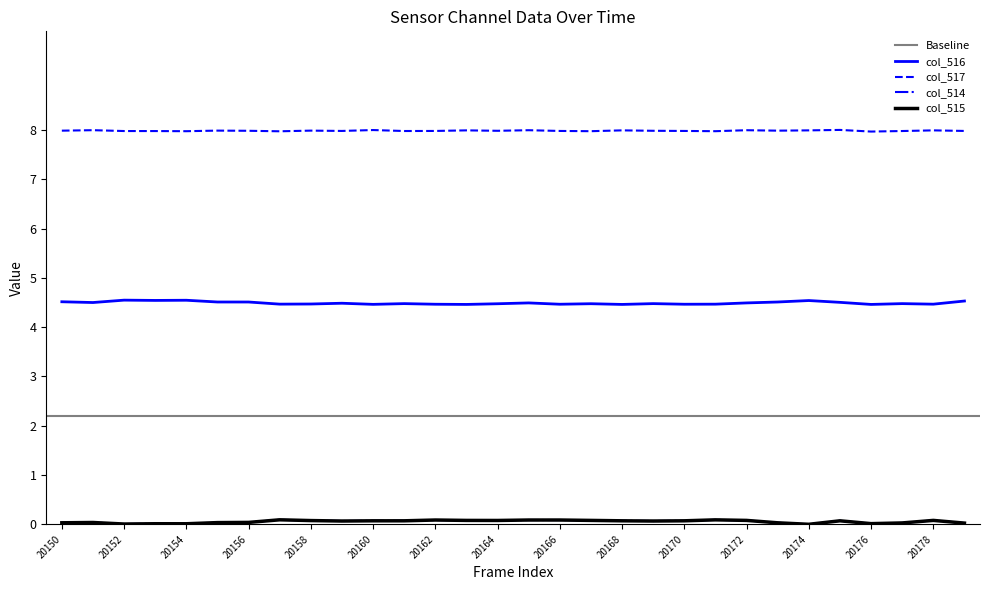

List the series in order of their peak value, highest first.

col_517, col_516, col_514, col_515